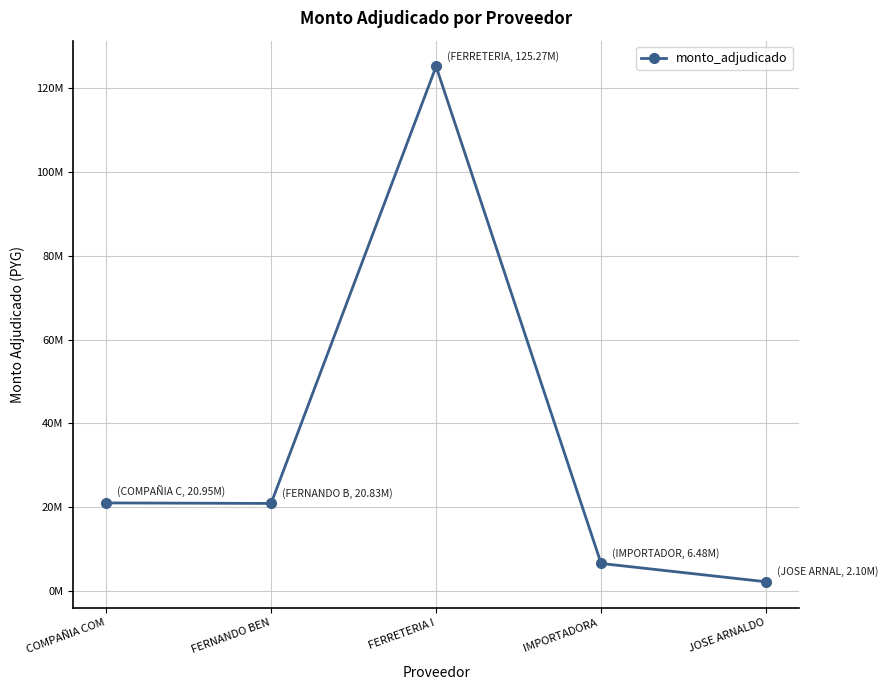

Is this an area chart (filled region under the line)?

No